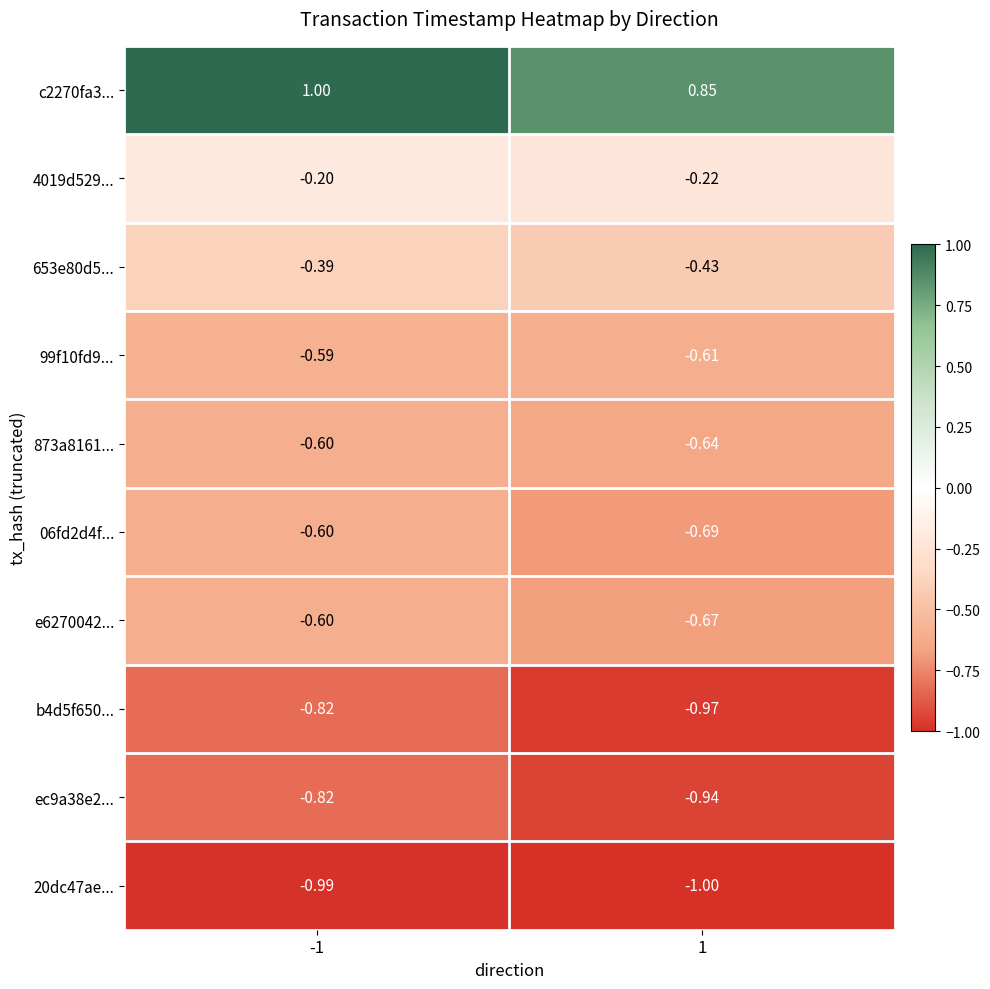

Is the value of 20dc47ae... at 1 greater than the value of 873a8161... at -1?

No